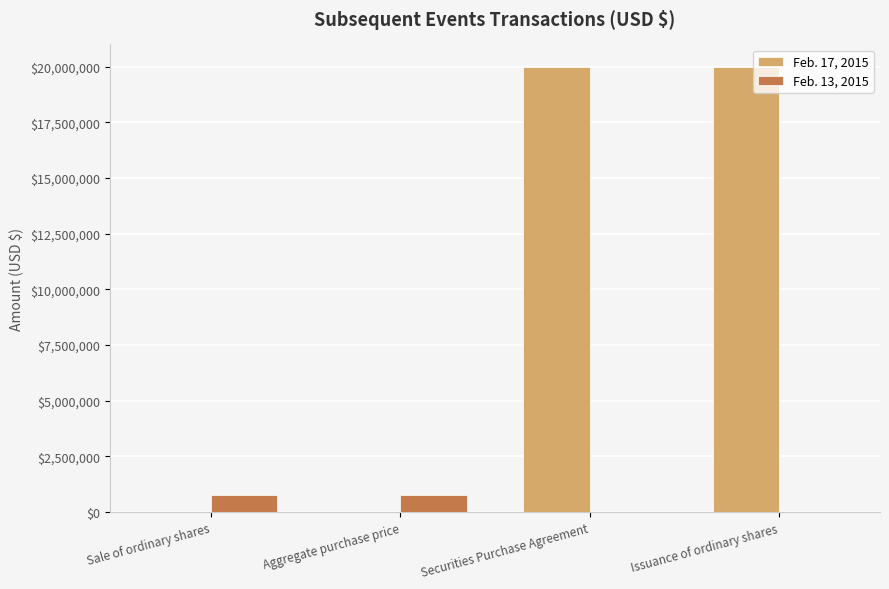

Which series changed the most between Aggregate purchase price and Issuance of ordinary shares?

Feb. 17, 2015